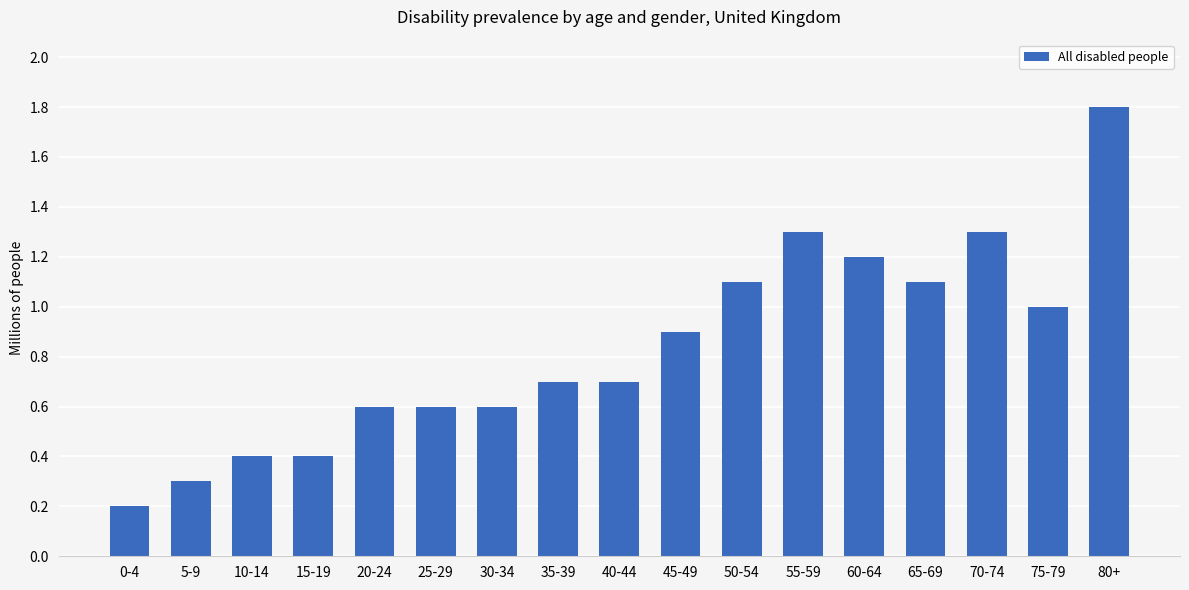

What is the change in value from 0-4 to 40-44?

+0.5